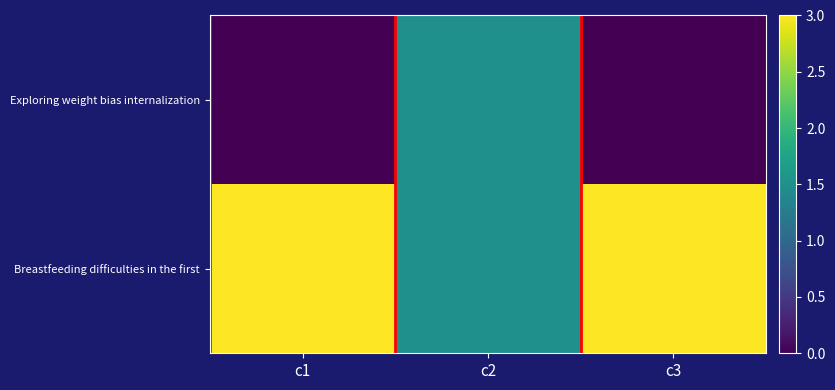

Reading right to left, extract all data points from this chart.

Exploring weight bias internalization: c3=0.0	c2=1.5	c1=0.0
Breastfeeding difficulties in the first: c3=3.0	c2=1.5	c1=3.0